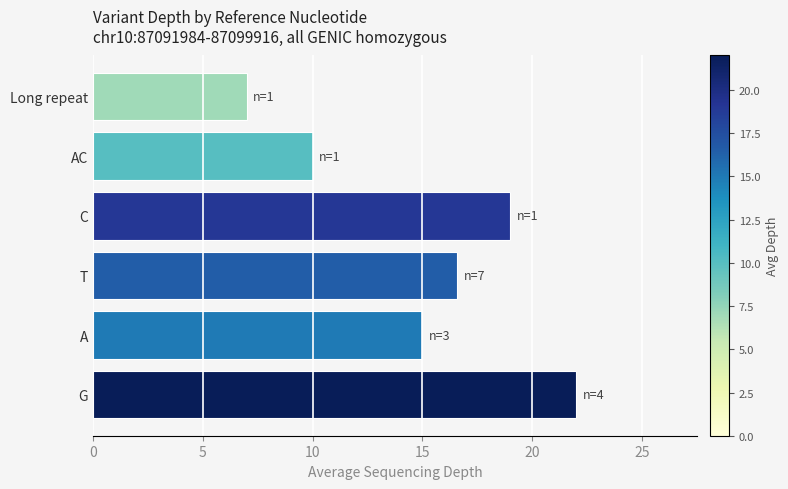

List the labels in order of value, smallest first.

Long repeat, AC, A, T, C, G